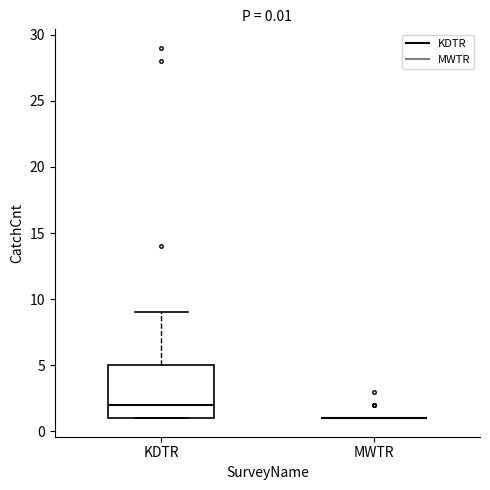

Which box is the tallest, from its lower edge to its upper edge?

KDTR